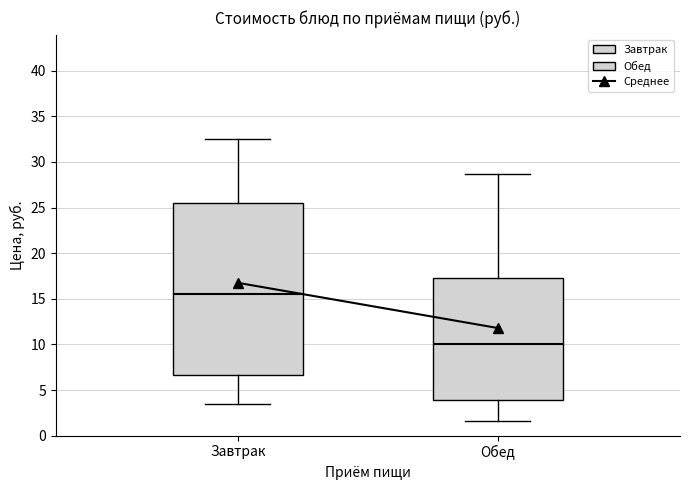

Reading left to right, read every box against the y-axis: the position of its median line, the range the box covers, and the ends of its whiskers. The values are not printed on the chart, so give them approximately, as read against the axis.

Завтрак: median 15.5, box 6.5 to 25.5, whiskers 3.5 to 32.5
Обед: median 10.0, box 4.0 to 17.5, whiskers 1.5 to 28.5